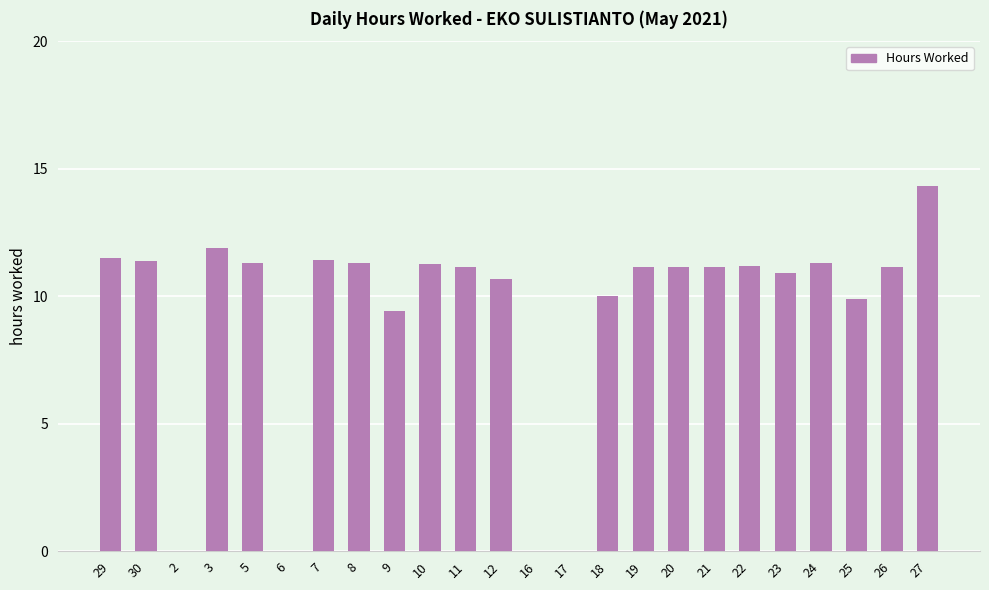

What is the change in value from 30 to 23?

-0.5